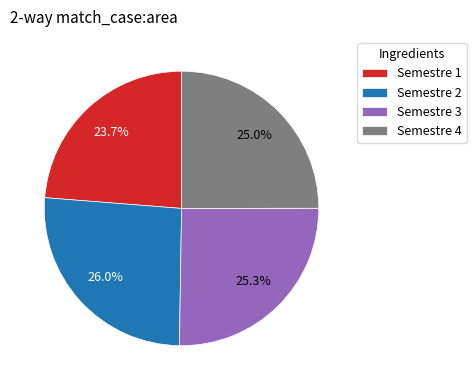

How many slices are in this pie chart?

4